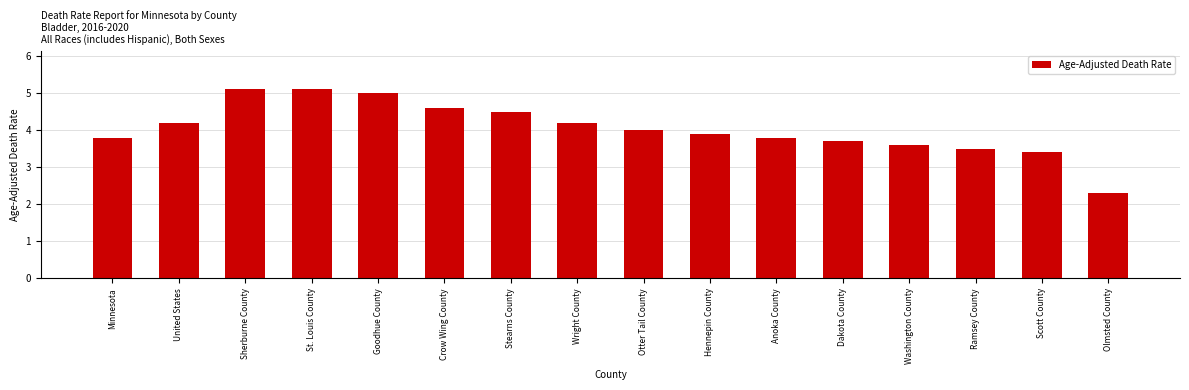

Reading left to right, extract all data points from this chart.

Minnesota=3.8	United States=4.2	Sherburne County=5.1	St. Louis County=5.1	Goodhue County=5.0	Crow Wing County=4.6	Stearns County=4.5	Wright County=4.2	Otter Tail County=4.0	Hennepin County=3.9	Anoka County=3.8	Dakota County=3.7	Washington County=3.6	Ramsey County=3.5	Scott County=3.4	Olmsted County=2.3